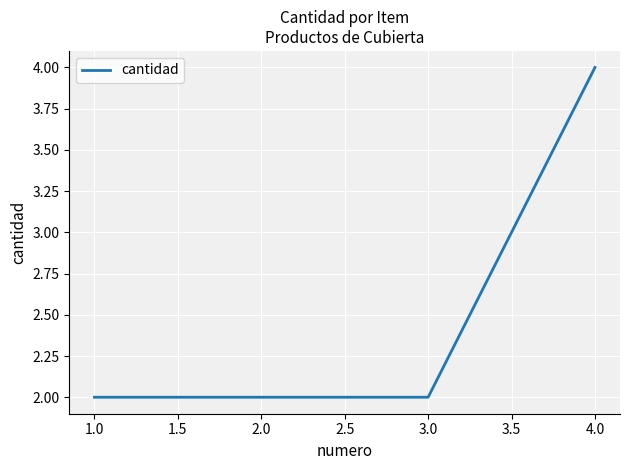

What position from the left is 1.0?

1